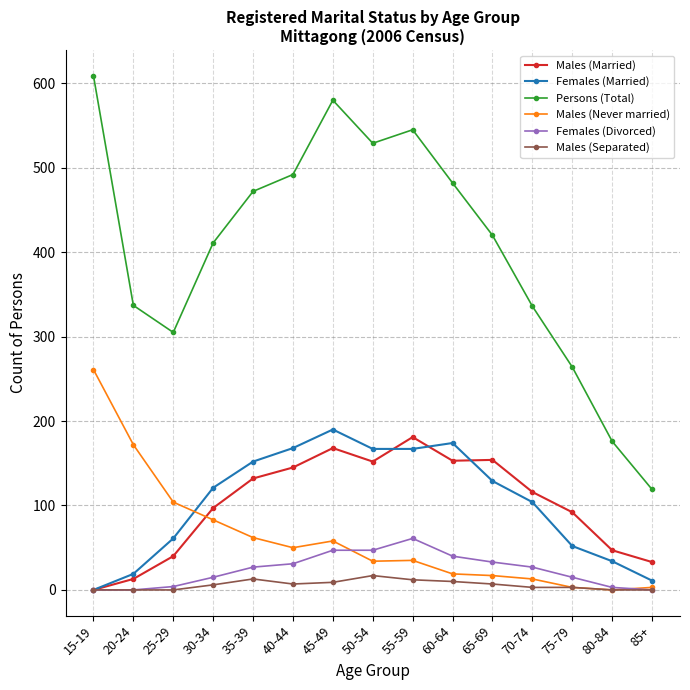

At which category is the sum across all series the highest?

45-49